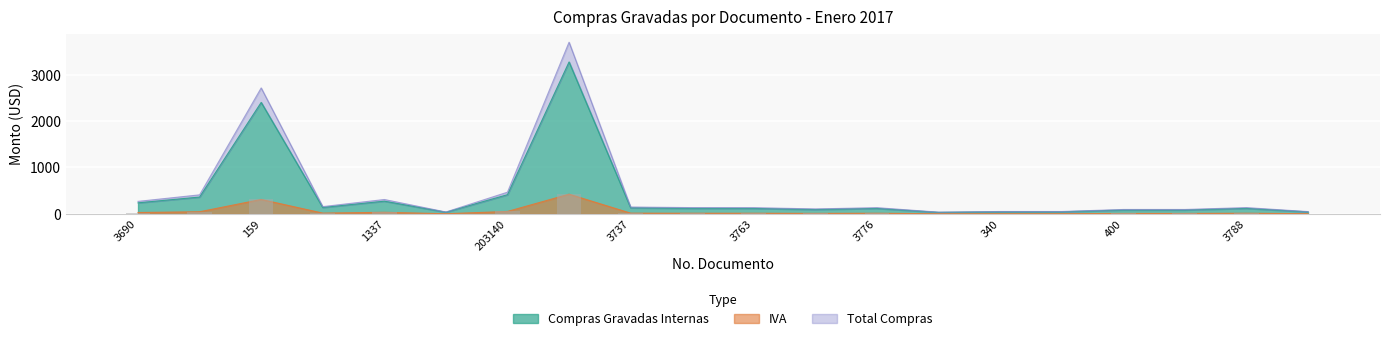

Where does the data first go above 15?

3690